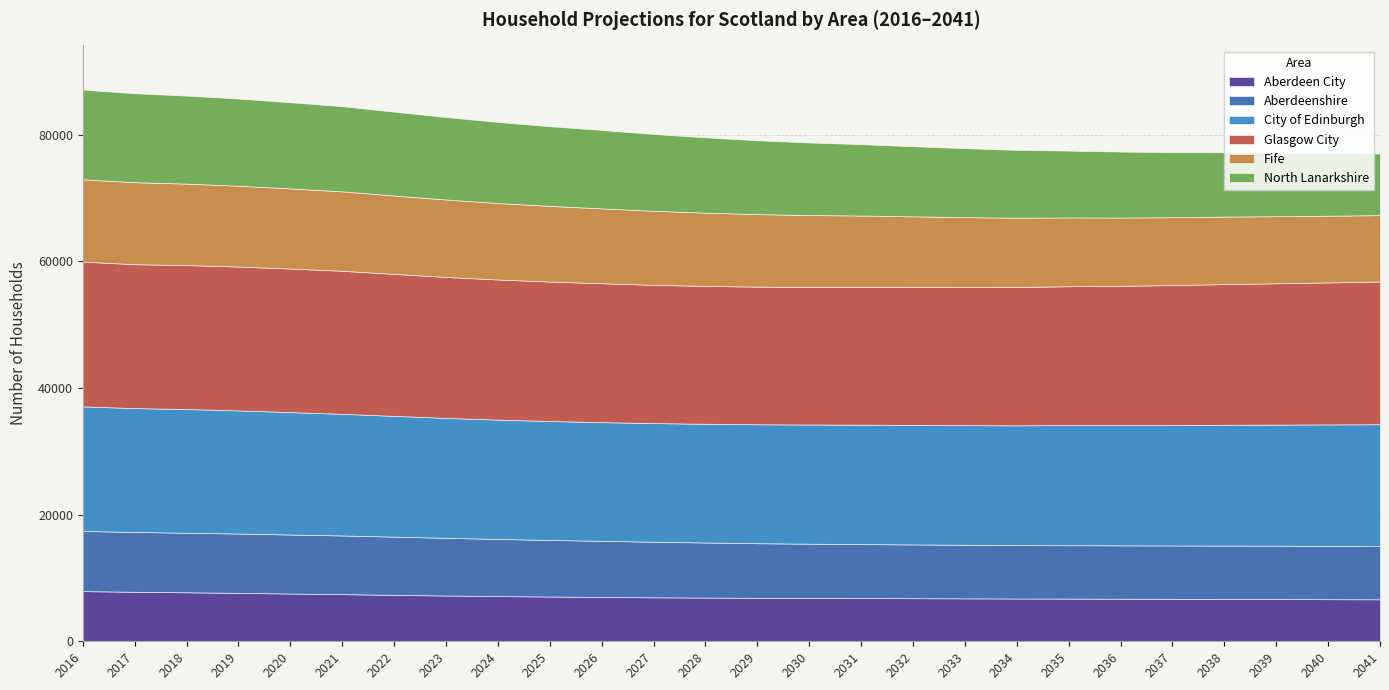

What is the value of the Aberdeen City point at the 13th from the left?

6900